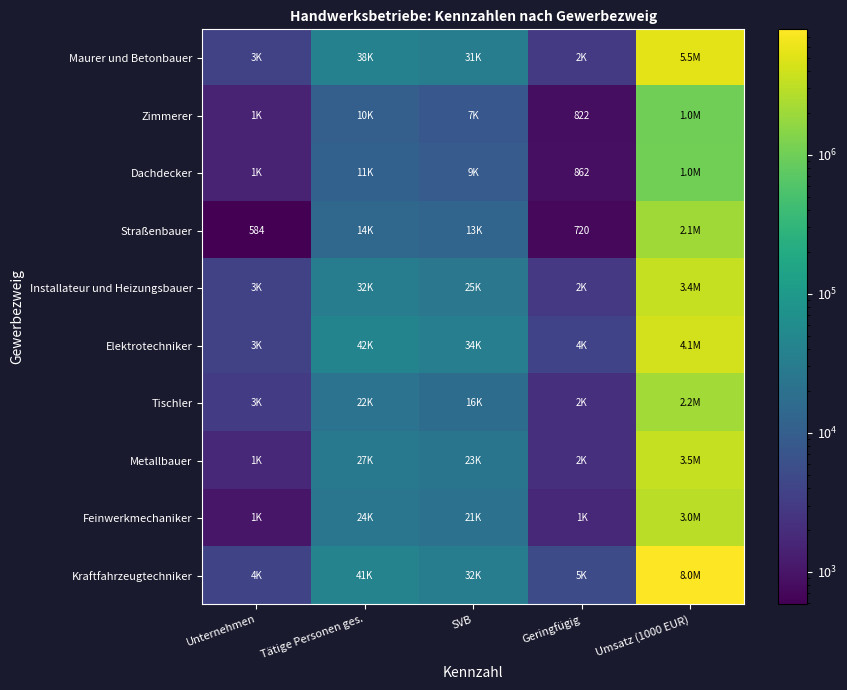

The value of Straßenbauer at Geringfügig is 366. True or false?

False